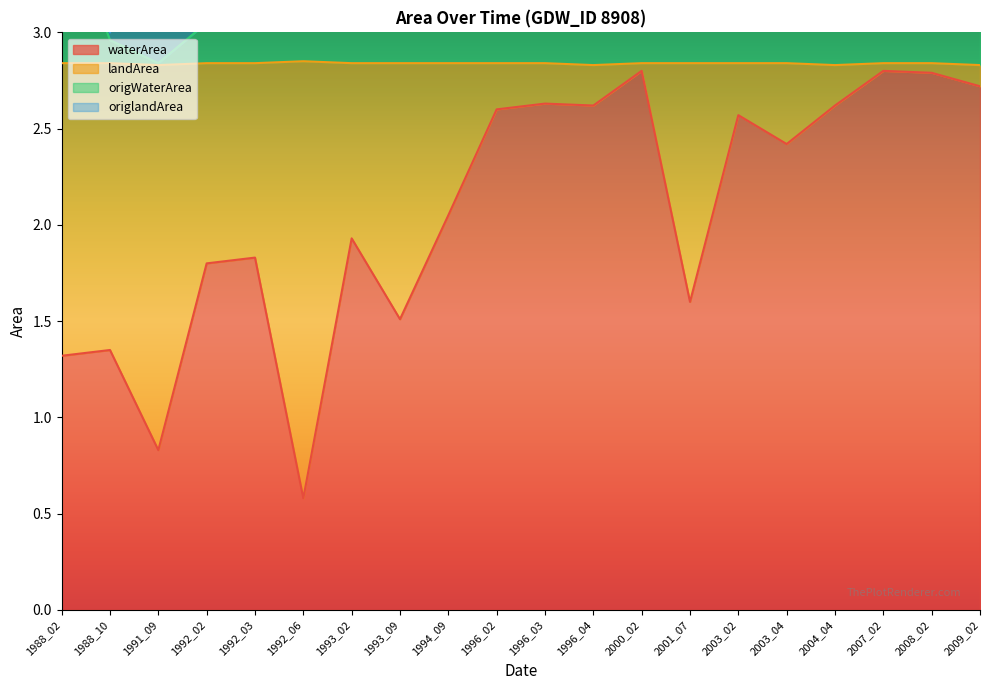

True or false: waterArea has more than 1 interior local peaks.

True